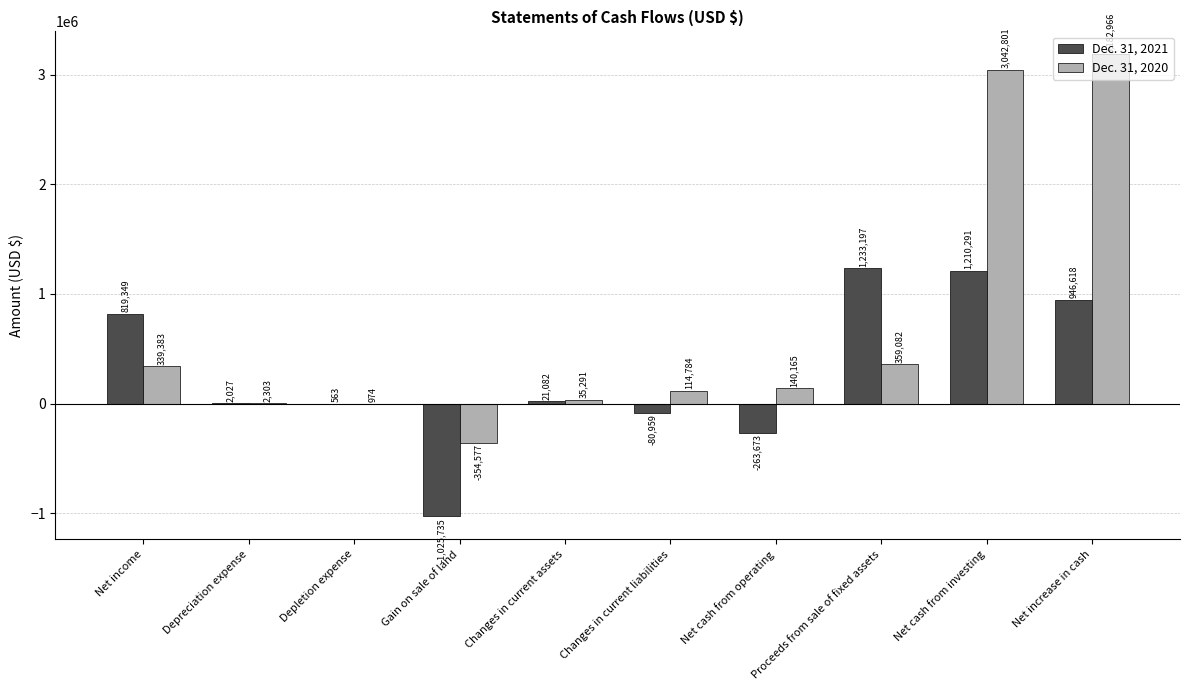

Reading left to right, transcribe all the data shown in this chart.

Dec. 31, 2021: 819349	2027	563	-1025735	21082	-80959	-263673	1233197	1210291	946618
Dec. 31, 2020: 339383	2303	974	-354577	35291	114784	140165	359082	3042801	3182966